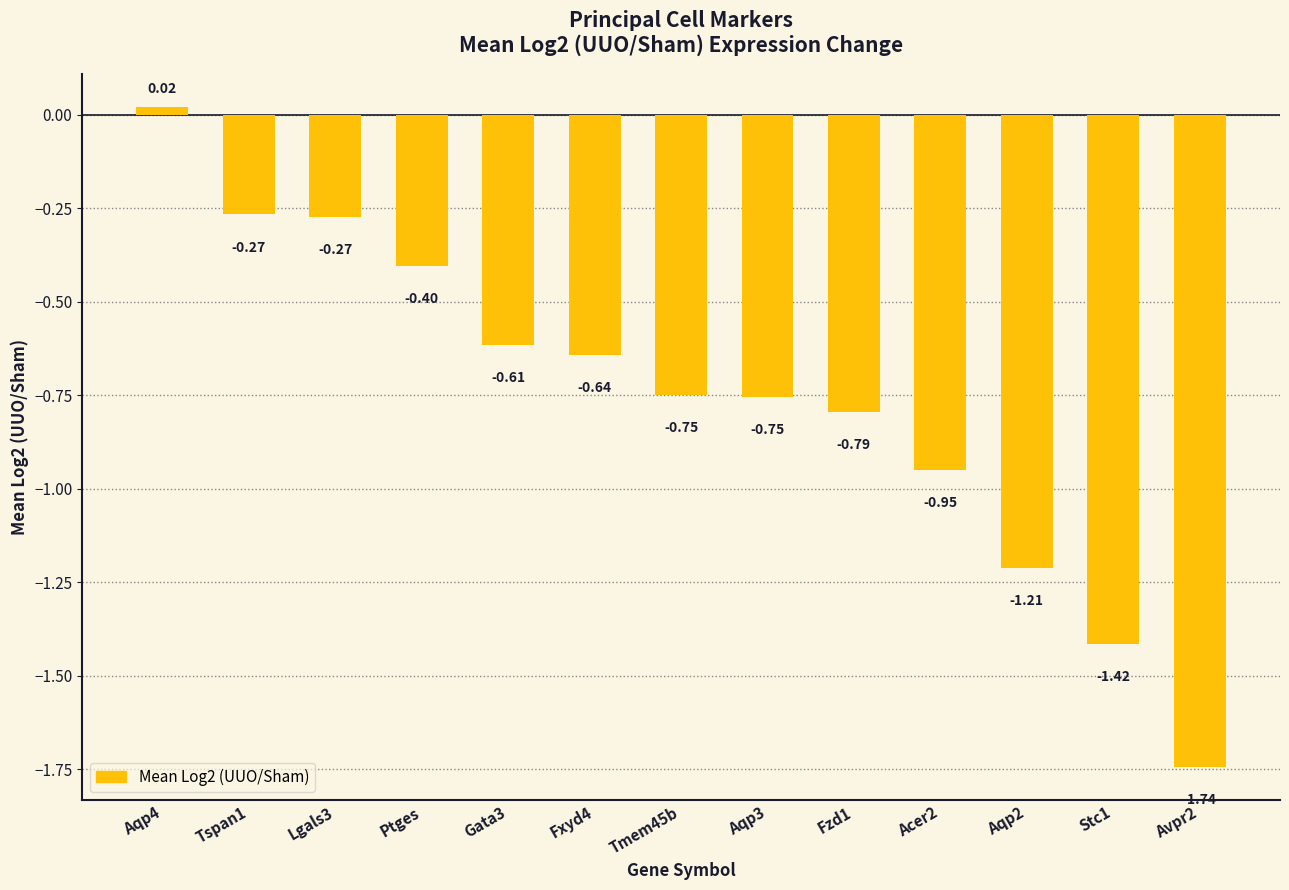

At which category does the chart reach its peak across all series?

Aqp4